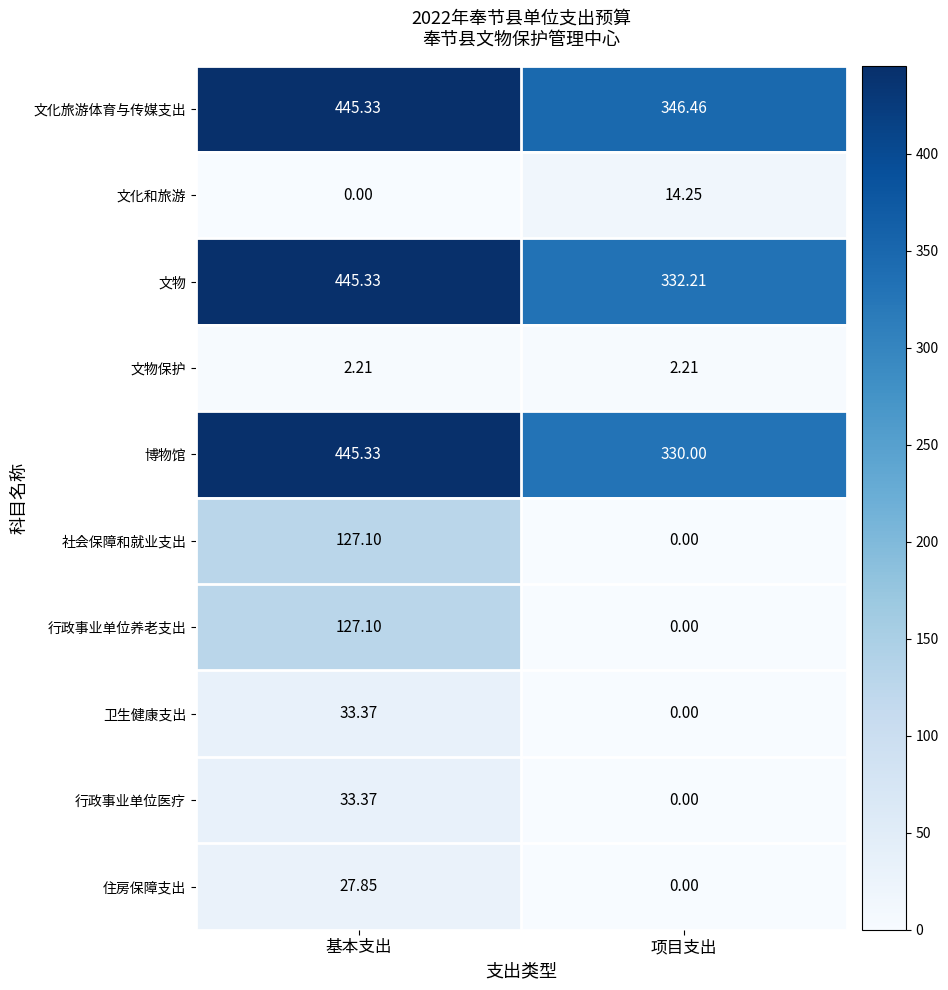

Which series has the largest total across all categories?

文化旅游体育与传媒支出